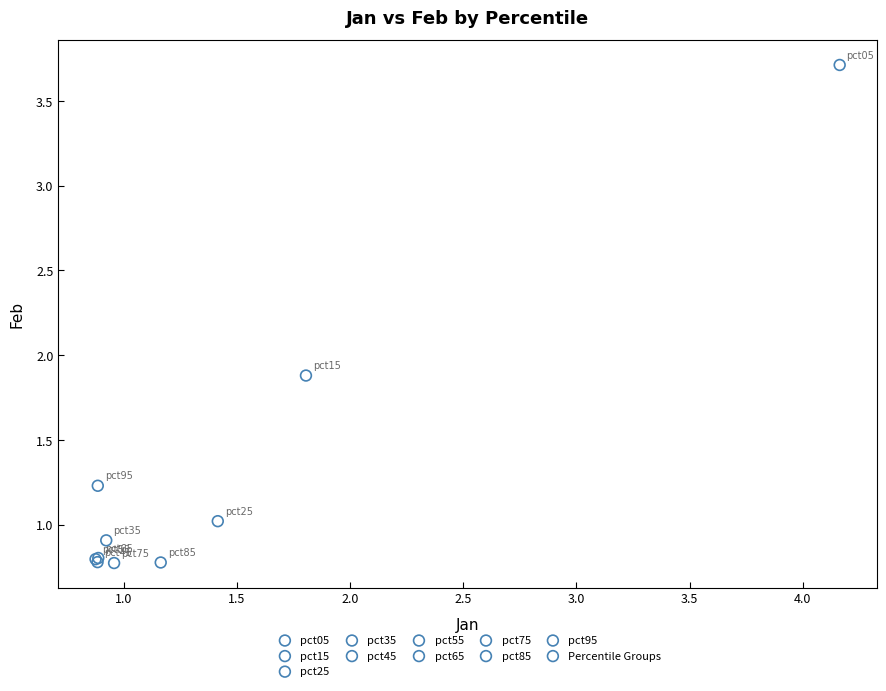

Which series reaches the maximum Y coordinate?

pct05